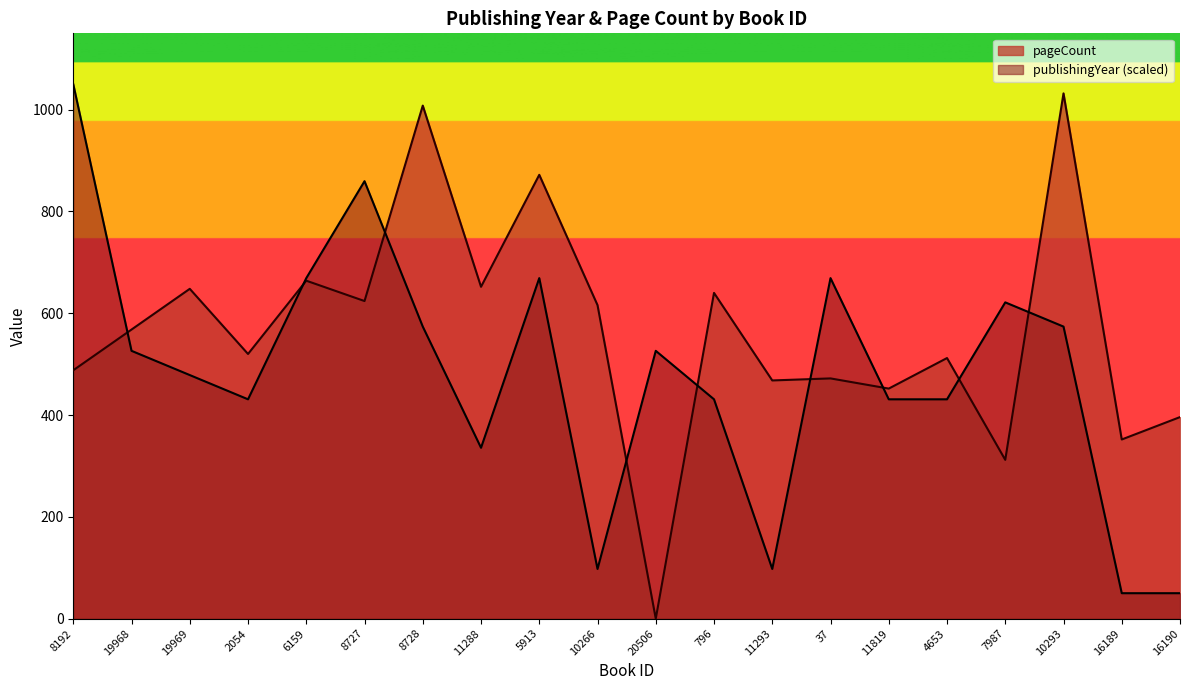

True or false: publishingYear and pageCount intersect in this chart.

True